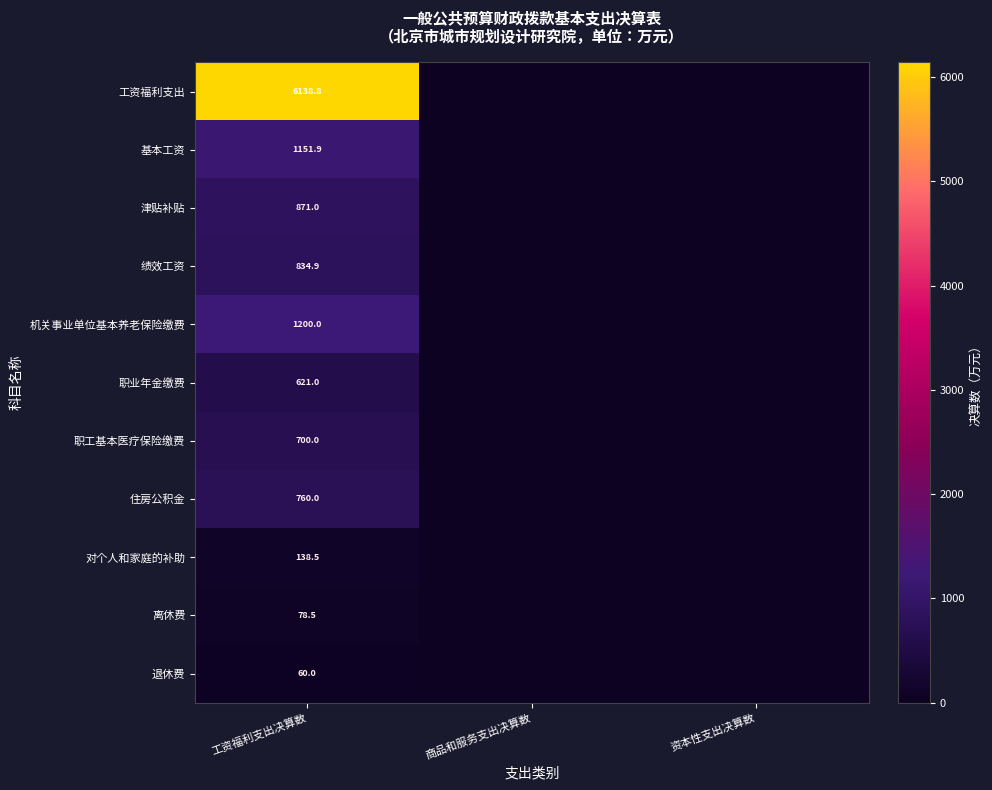

Is it true that 住房公积金 equals 760.0 at 工资福利支出决算数?

True